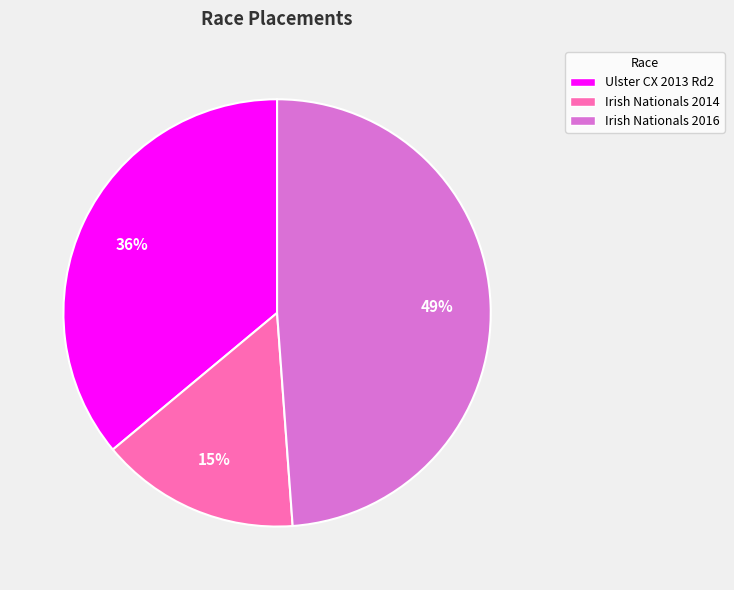

How many slices are in this pie chart?

3